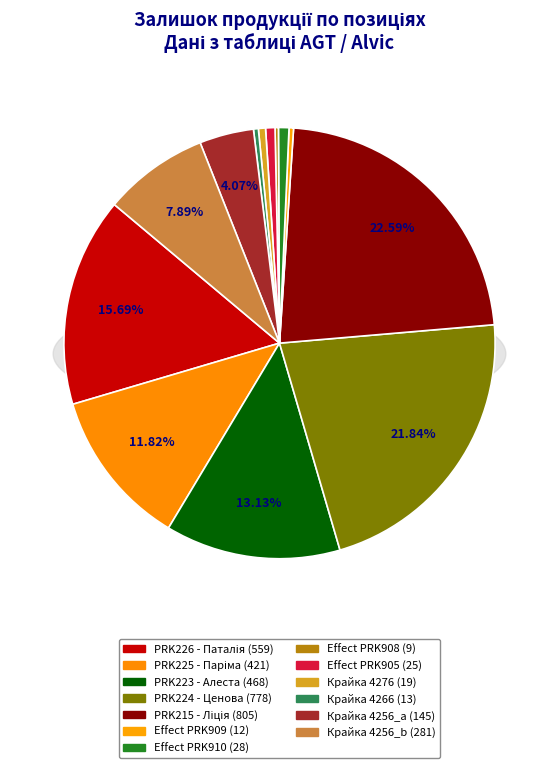

What portion of the pie excludes Ламінат AGT Effect Premium PRK909?

99.7%